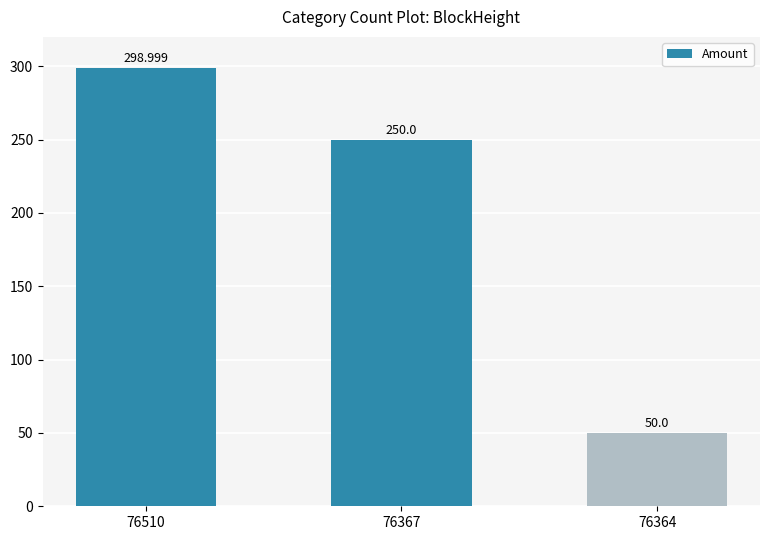

True or false: the data shows 250.0 at 76367.

True